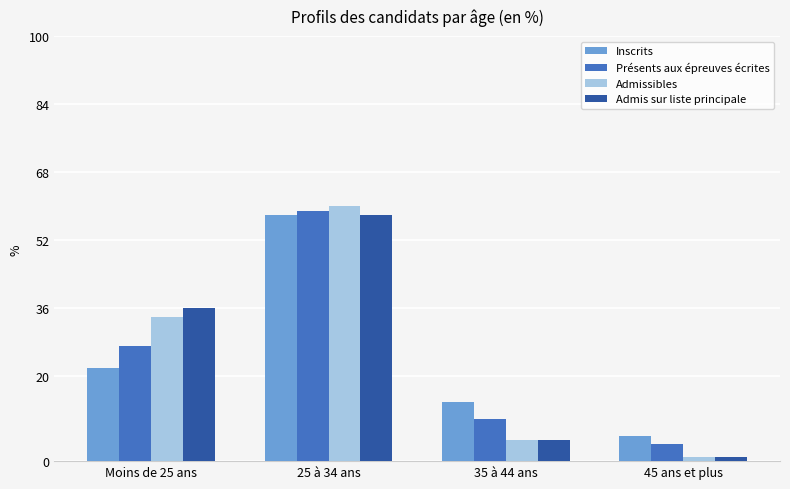

What is the value of the Présents aux épreuves écrites bar at the 4th from the left?

4